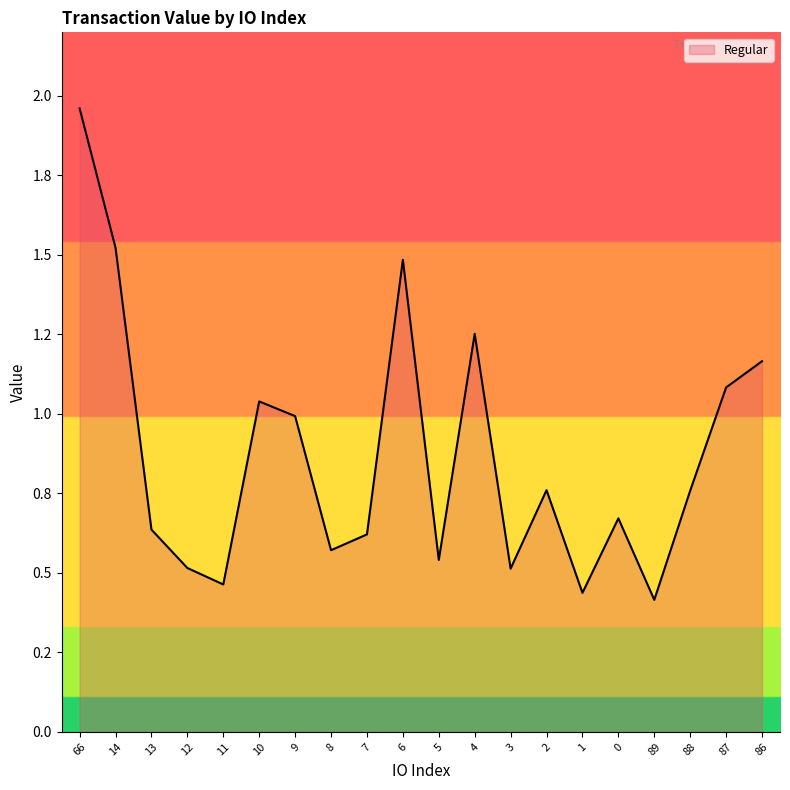

How many data points does each series have?

20